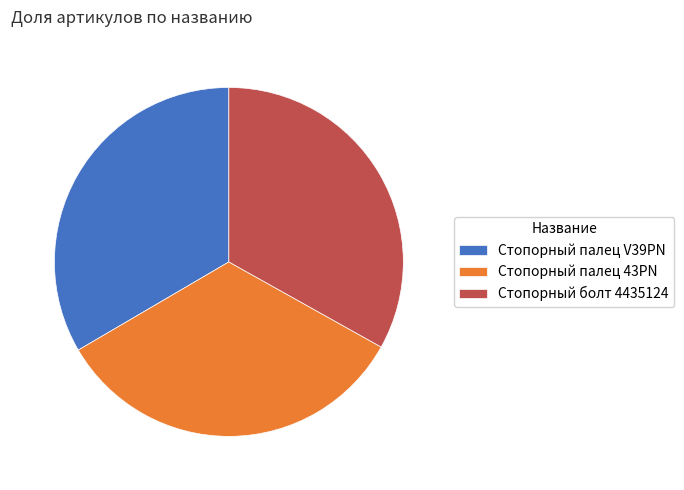

The Стопорный болт 4435124 slice represents 48% of the pie. True or false?

False